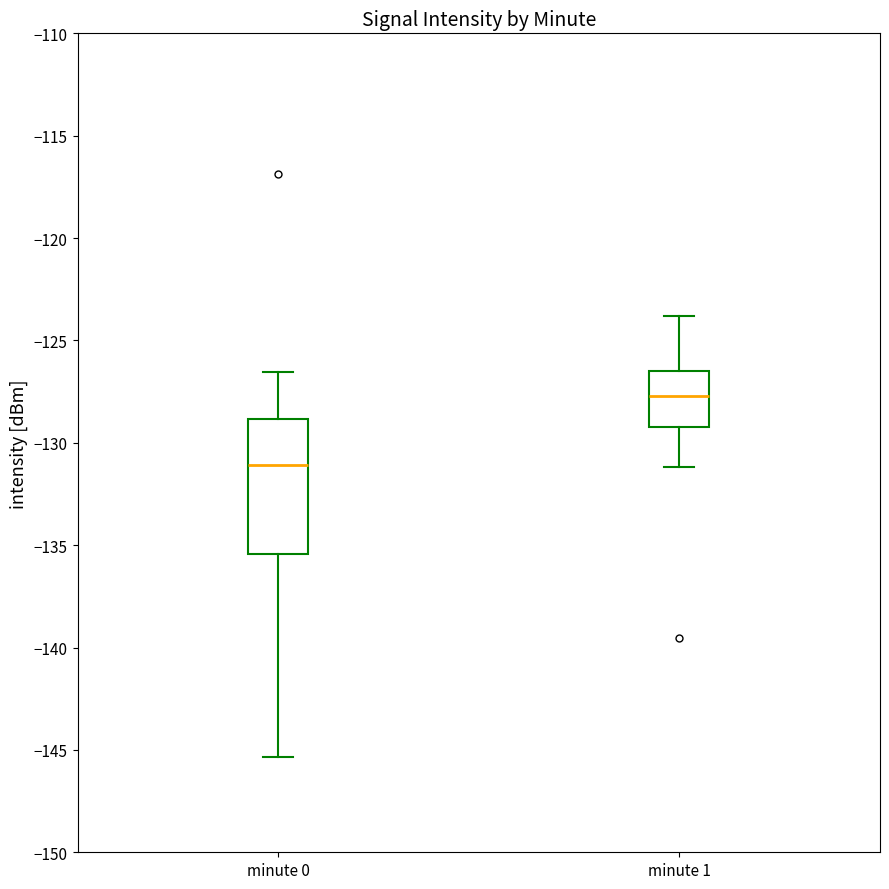

Reading left to right, read every box against the y-axis: the position of its median line, the range the box covers, and the ends of its whiskers. The values are not printed on the chart, so give them approximately, as read against the axis.

minute 0: median -131.0, box -135.5 to -129.0, whiskers -145.5 to -126.5
minute 1: median -127.5, box -129.0 to -126.5, whiskers -131.0 to -124.0